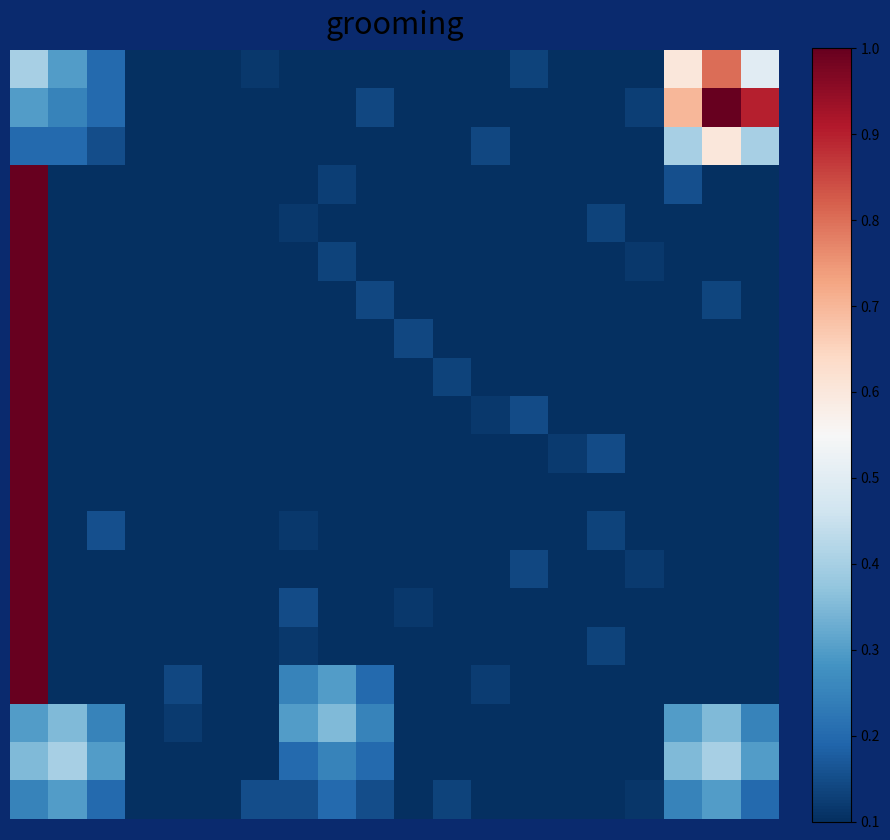

How many series are shown in this chart?

20